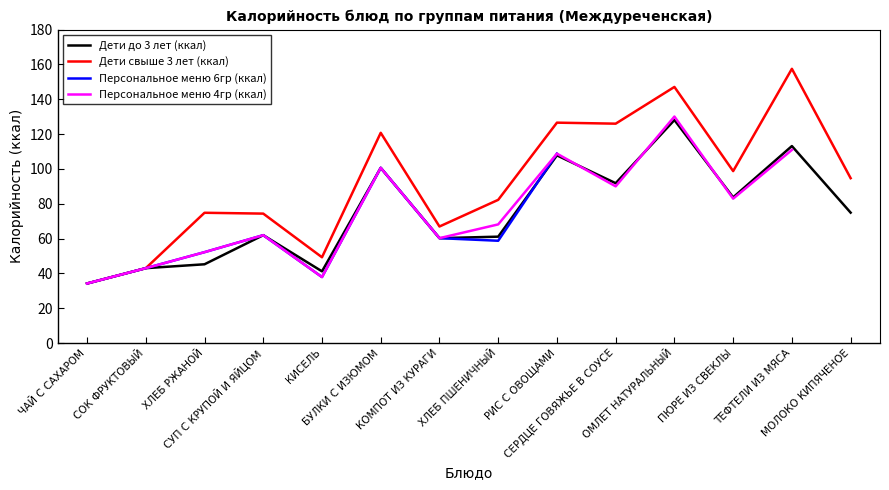

What is the highest value of the Персональное меню 4гр (ккал) series?

130.1